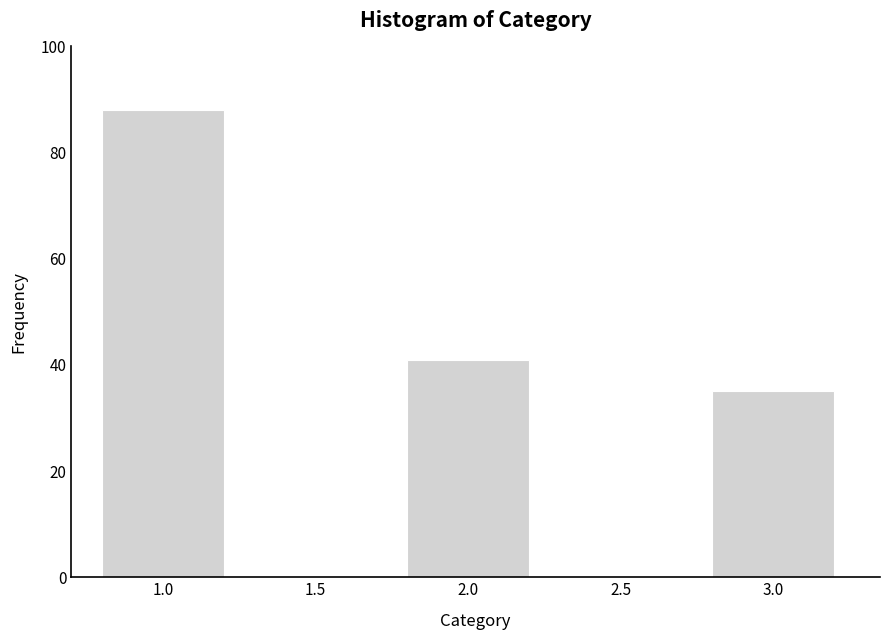

Reading left to right, list all the values displayed in this chart.

88	41	35